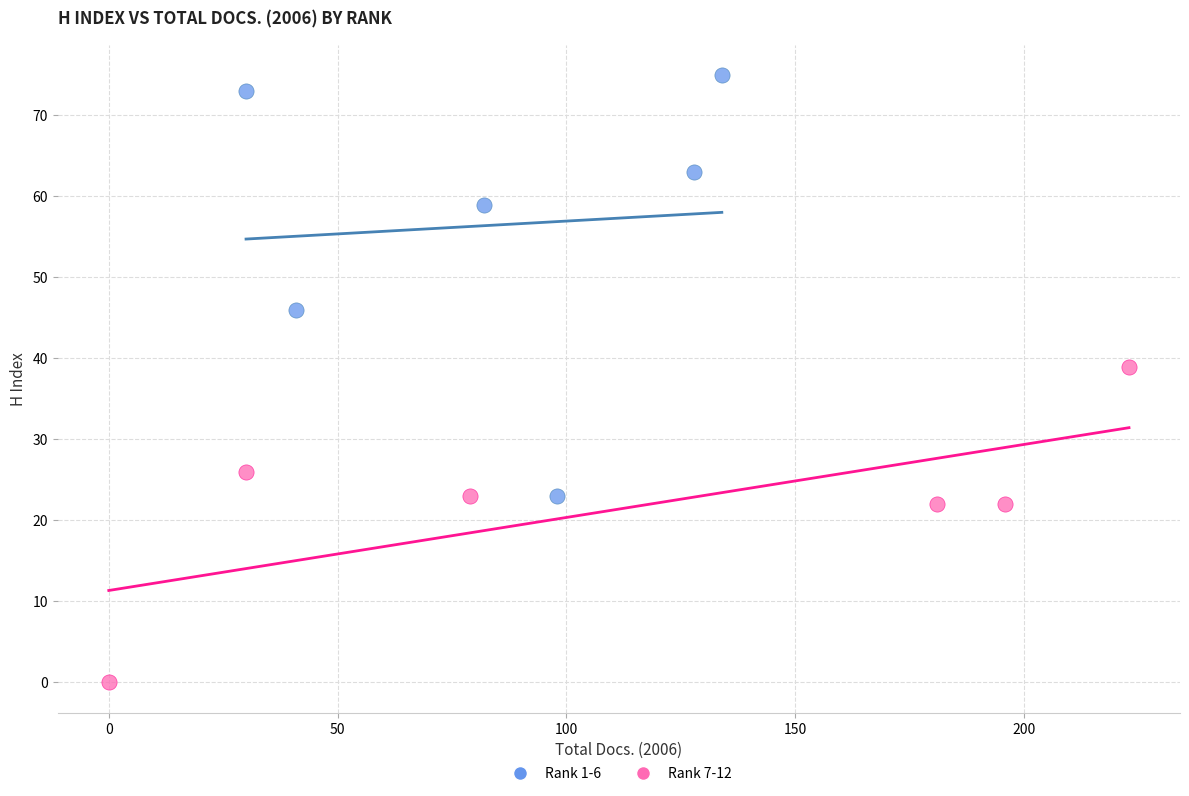

Which series has the widest spread of Y values?

Rank 1-6